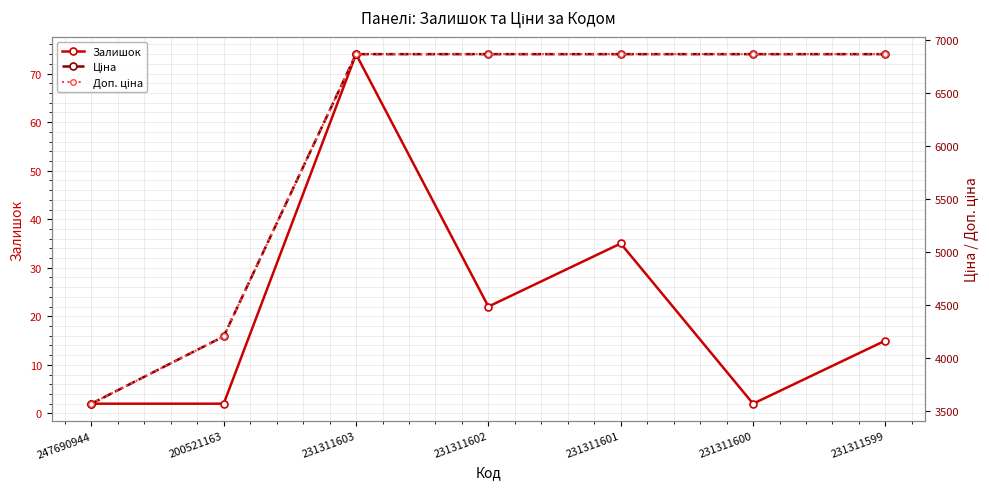

What is the greatest value displayed?

6869.4